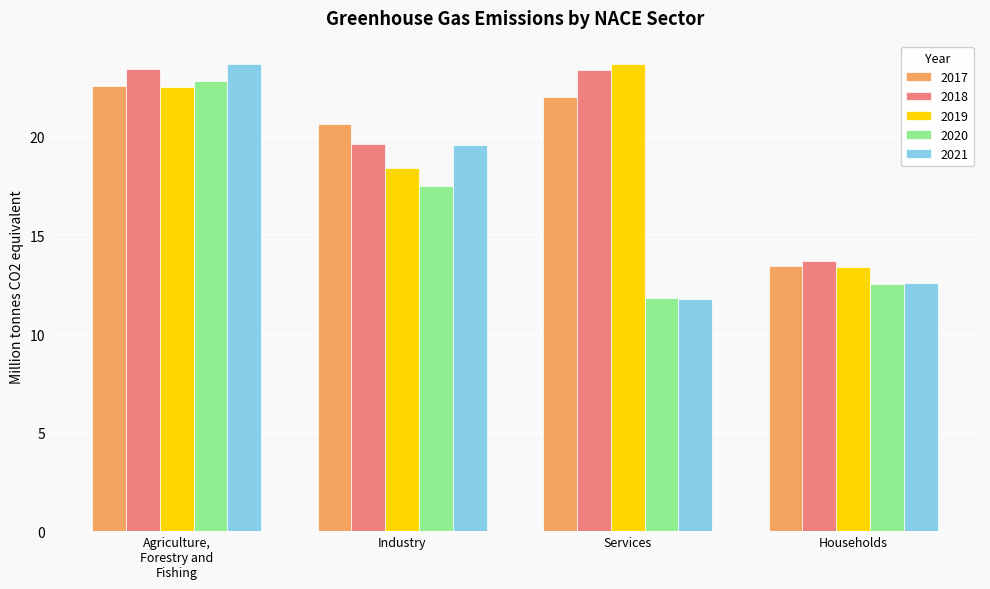

What value does the 2019 series have at Households?

13.4